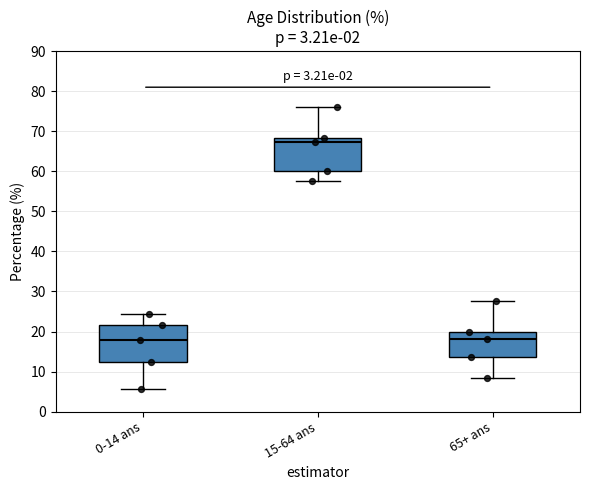

Comparing the boxes themselves (not the whiskers), which one is the tallest?

0-14 ans